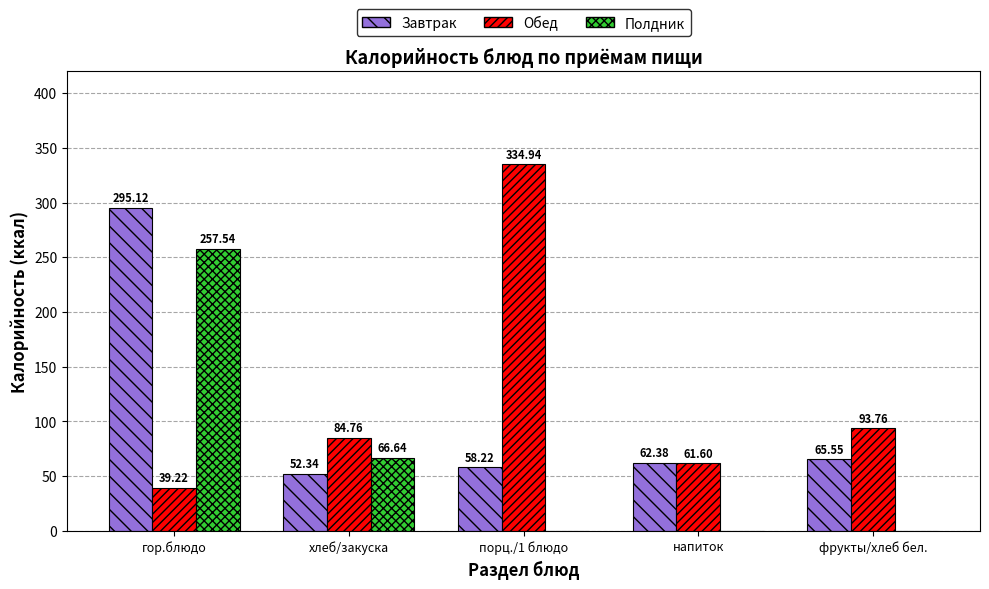

What is the total value across all series at гор.блюдо?

591.9